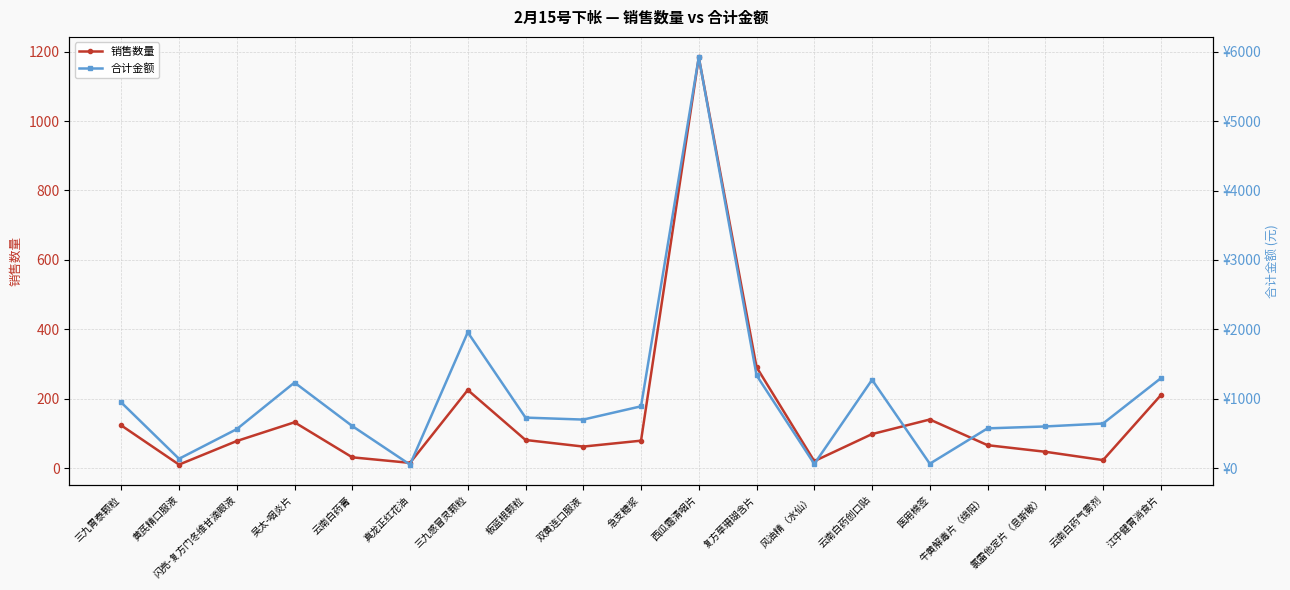

Which series has the largest total across all categories?

合计金额